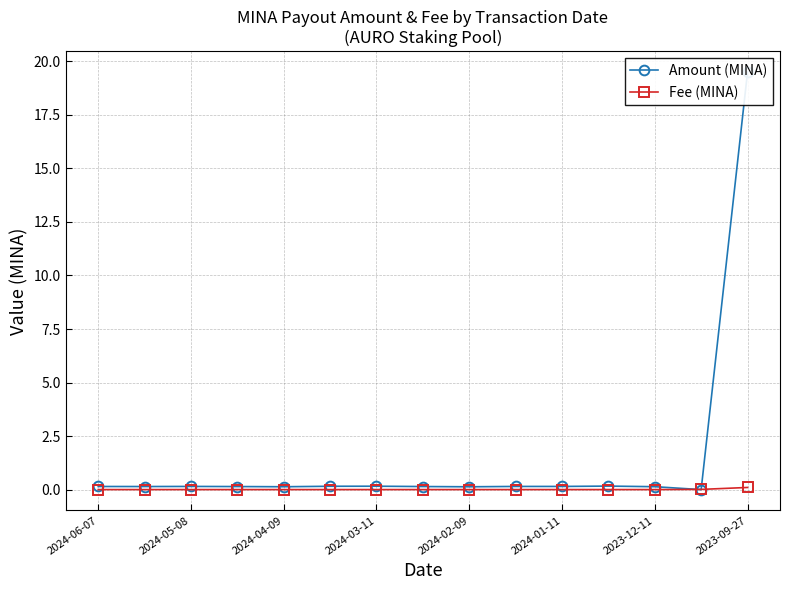

Reading left to right, what are all the values shown in this chart?

Amount (MINA): 0.1	0.1	0.1	0.1	0.1	0.2	0.2	0.1	0.1	0.1	0.1	0.2	0.1	0.0	19.5
Fee (MINA): 0.0	0.0	0.0	0.0	0.0	0.0	0.0	0.0	0.0	0.0	0.0	0.0	0.0	0.0	0.1